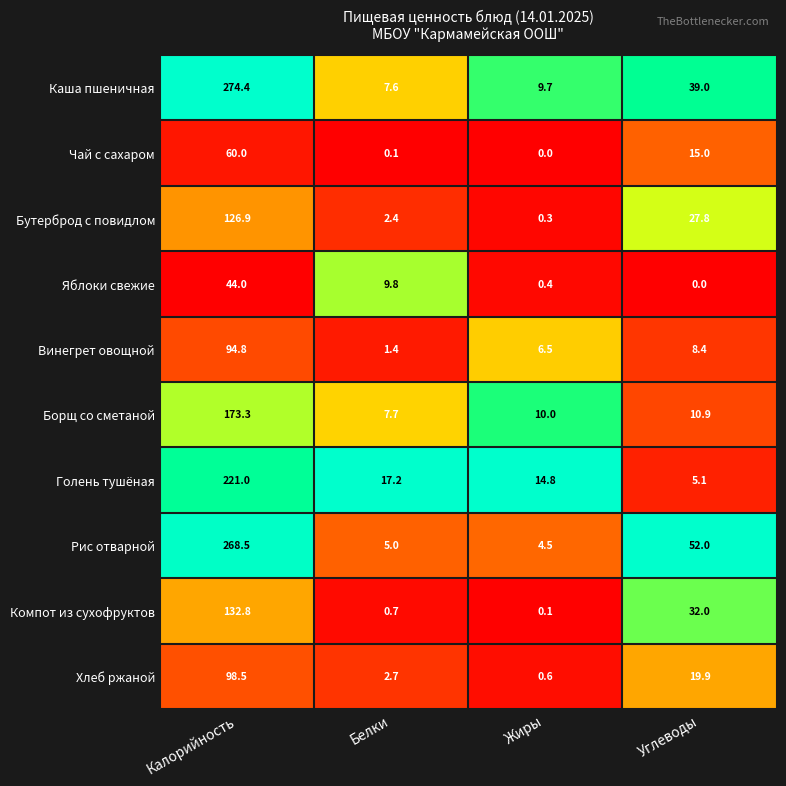

Is the value of Голень тушёная at Жиры greater than the value of Хлеб ржаной at Углеводы?

No